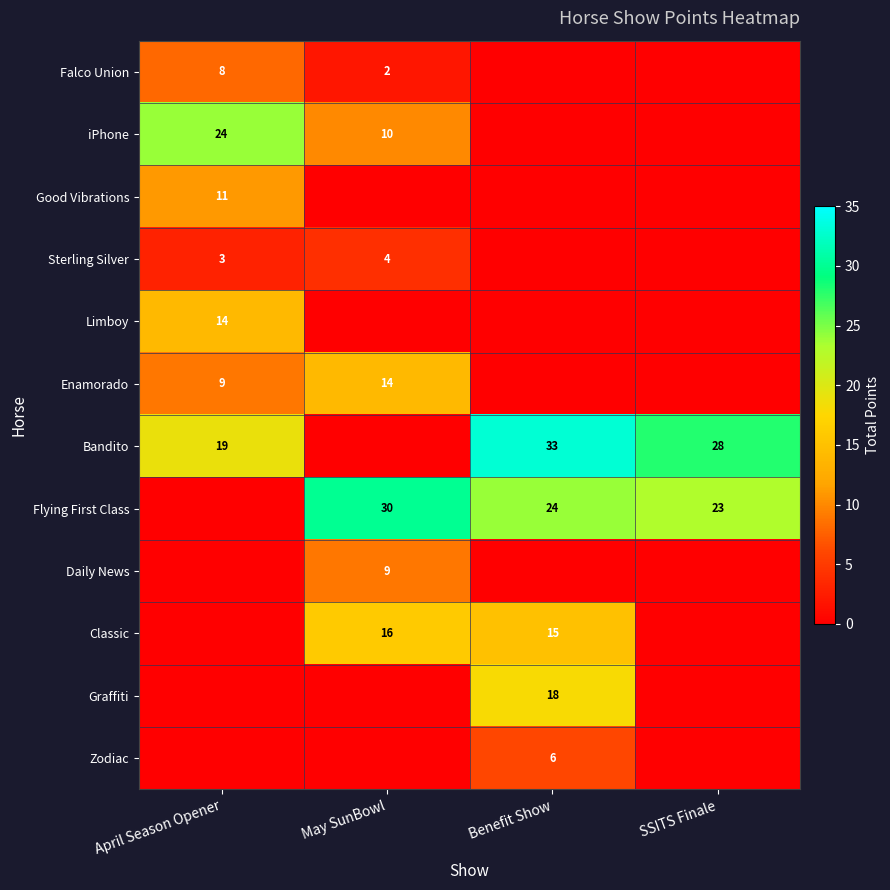

The value of Sterling Silver at April Season Opener is 1. True or false?

False